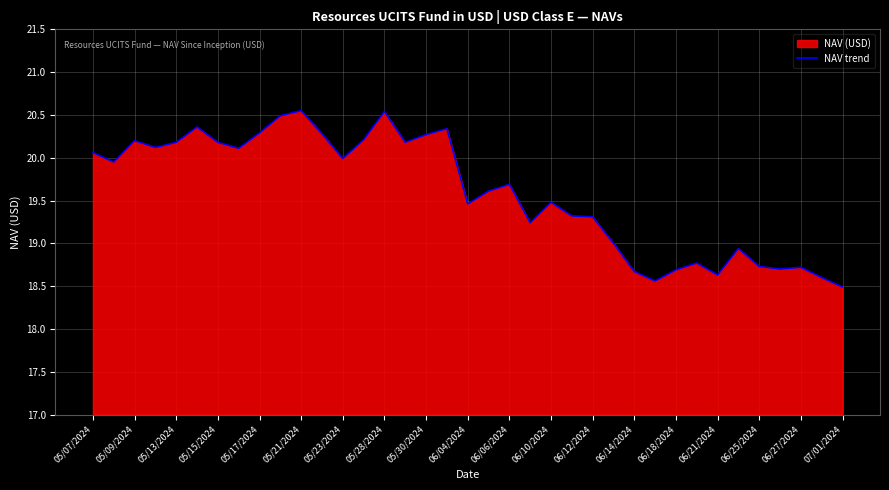

True or false: there are more than 2 points higher than both neighbors.

True